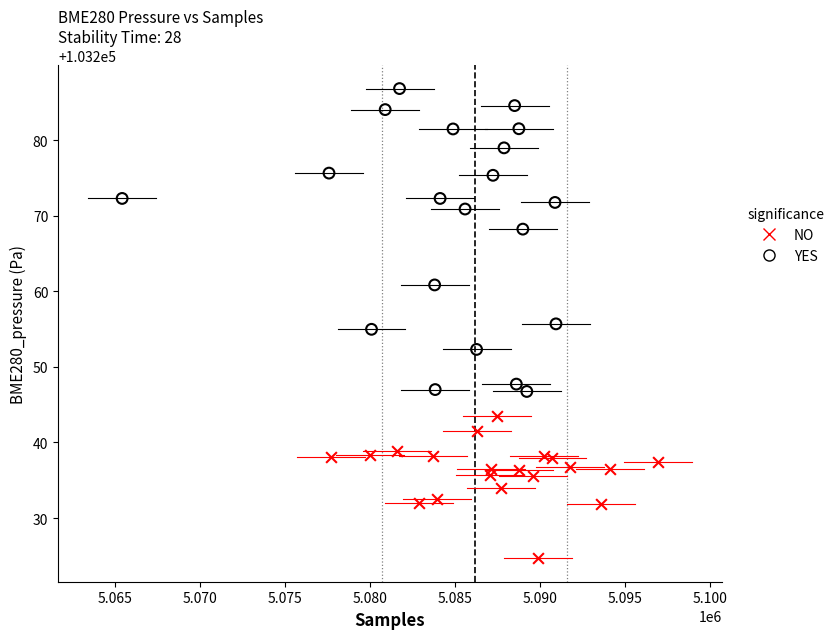

Which series contains the highest Y value?

YES